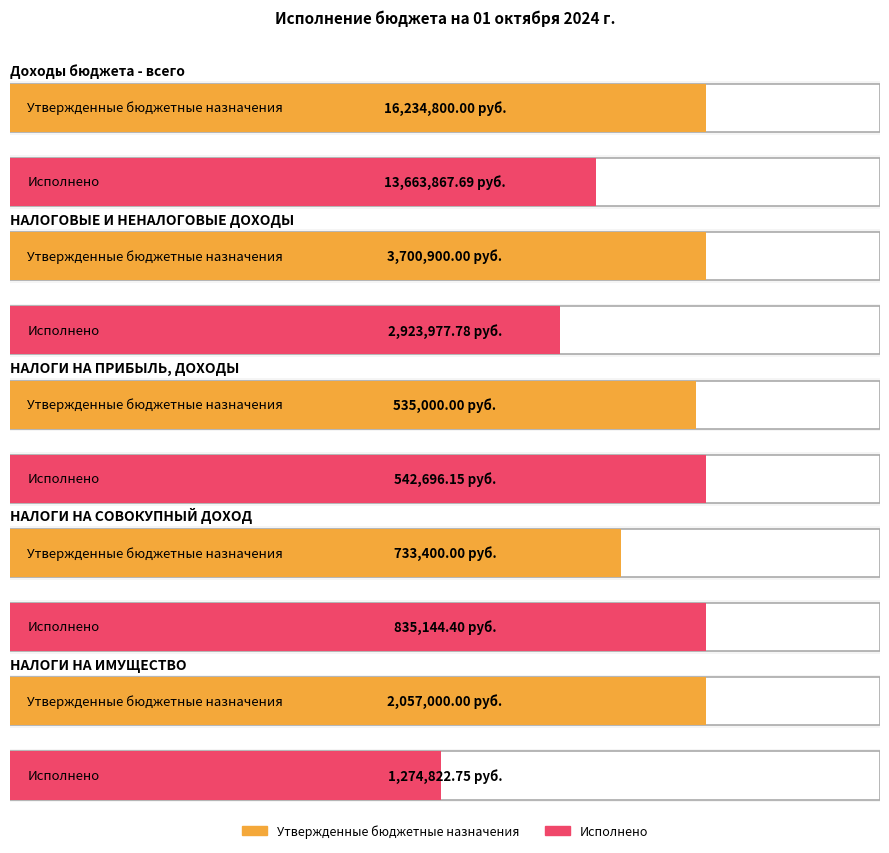

Which has a higher value, НАЛОГИ НА СОВОКУПНЫЙ ДОХОД or НАЛОГИ НА ИМУЩЕСТВО?

НАЛОГИ НА ИМУЩЕСТВО